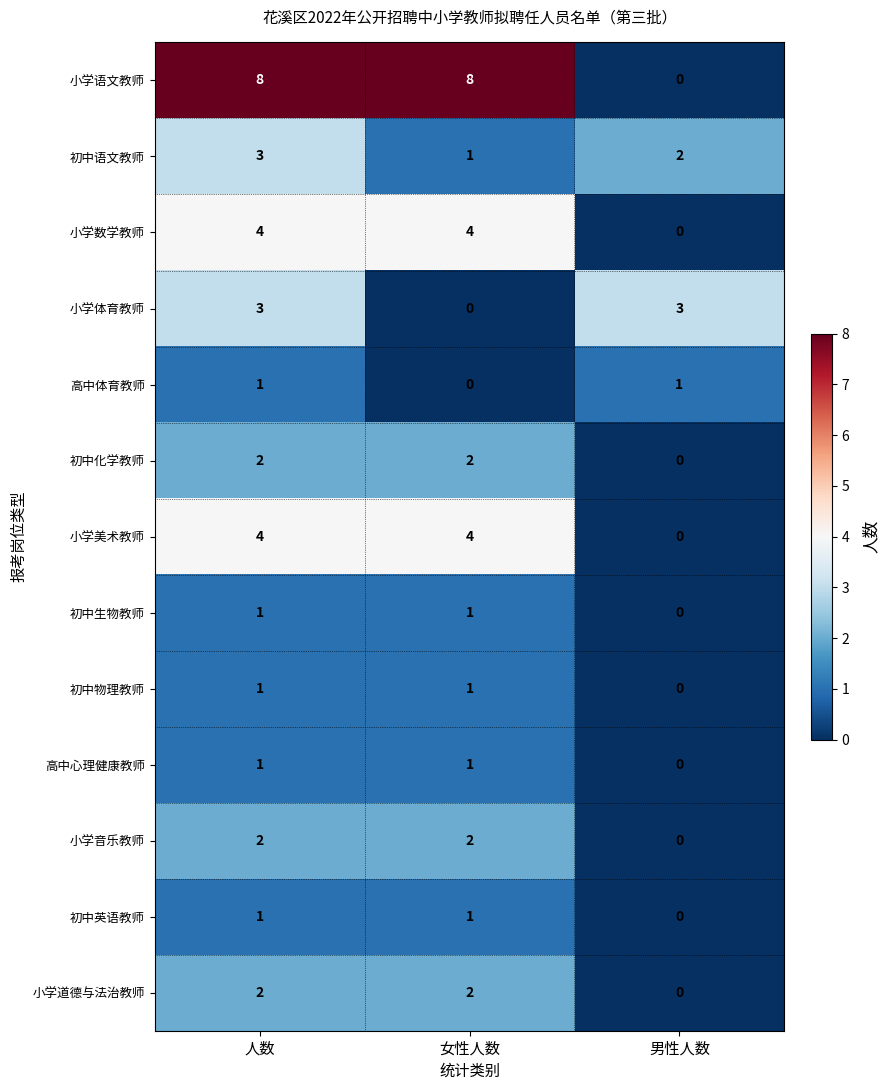

Where is 初中物理教师 nearest to the value 0?

男性人数